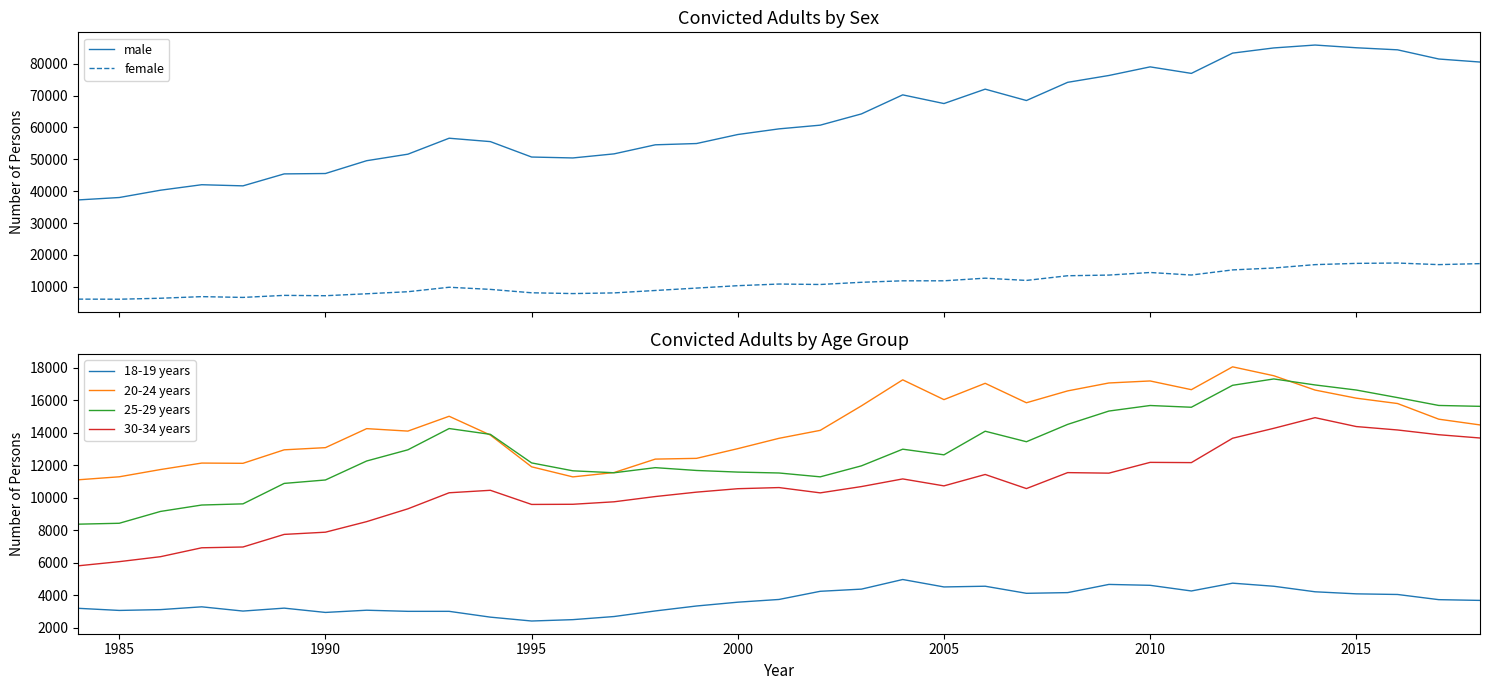

Reading left to right, extract all data points from this chart.

male: 37266	38027	40319	42039	41683	45434	45553	49573	51618	56622	55559	50724	50436	51717	54558	54957	57784	59557	60719	64254	70222	67497	72011	68447	74153	76299	79001	76957	83317	84943	85847	84995	84348	81466	80515
female: 6155	6128	6434	6940	6694	7334	7226	7838	8480	9882	9213	8148	7899	8111	8870	9622	10373	10889	10749	11438	11904	11904	12726	12024	13493	13699	14511	13713	15321	15920	16976	17370	17477	16979	17292
18-19 years: 3193	3062	3112	3284	3023	3203	2939	3075	3006	3006	2649	2411	2495	2687	3031	3335	3569	3737	4239	4373	4964	4507	4551	4115	4158	4662	4607	4259	4739	4549	4209	4082	4043	3725	3679
20-24 years: 11097	11283	11729	12127	12112	12942	13076	14245	14094	15006	13849	11897	11277	11544	12371	12417	13014	13650	14140	15649	17247	16030	17033	15837	16567	17054	17178	16642	18047	17499	16618	16119	15790	14827	14473
25-29 years: 8368	8424	9152	9546	9618	10876	11087	12255	12943	14251	13894	12137	11651	11531	11845	11672	11572	11517	11280	11957	12981	12634	14086	13440	14506	15327	15668	15561	16911	17302	16933	16620	16154	15671	15617
30-34 years: 5806	6063	6368	6916	6964	7739	7875	8525	9313	10300	10452	9582	9592	9745	10068	10339	10550	10620	10294	10682	11152	10724	11425	10558	11540	11507	12170	12155	13654	14266	14920	14373	14163	13871	13669